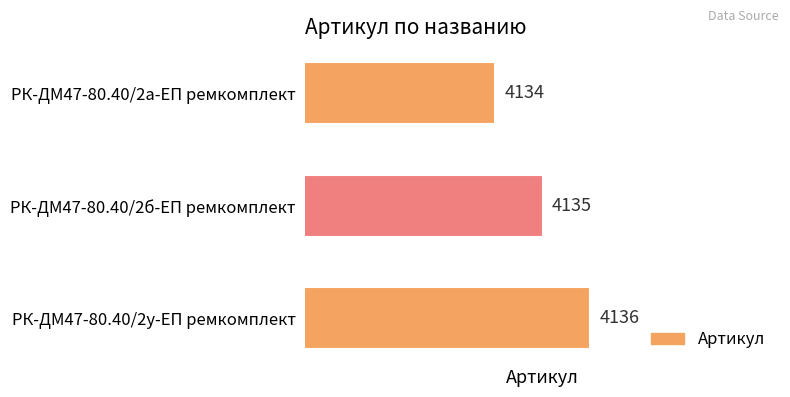

List the labels in order of value, largest first.

РК-ДМ47-80.40/2у-ЕП ремкомплект, РК-ДМ47-80.40/2б-ЕП ремкомплект, РК-ДМ47-80.40/2а-ЕП ремкомплект